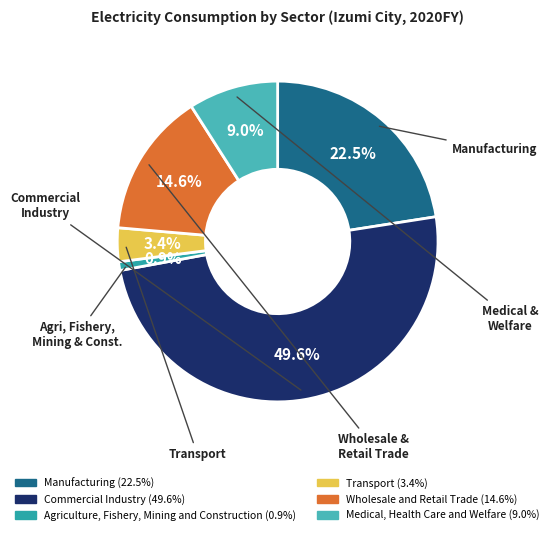

Do Medical, Health Care and Welfare and Agriculture, Fishery, Mining and Construction together represent more than half of the pie?

No